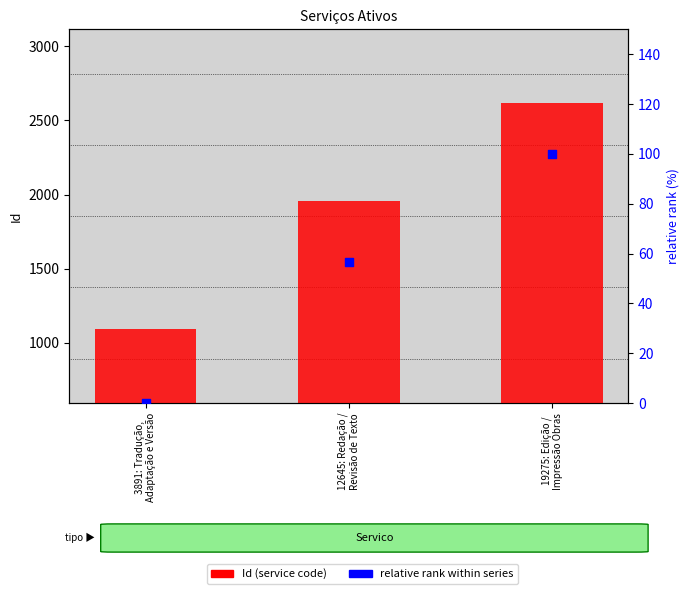

Is the value of relative rank within series at 3891: Tradução,
Adaptação e Versão greater than the value of Id (numeric code) at 19275: Edição /
Impressão Obras?

No